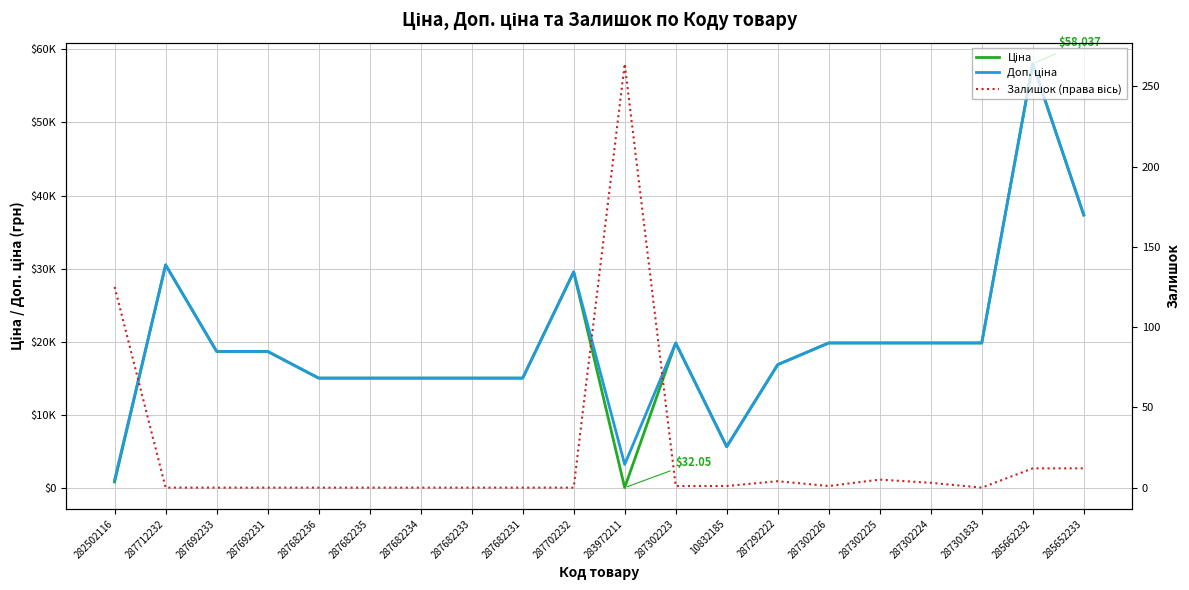

What position from the right is 285662232?

2